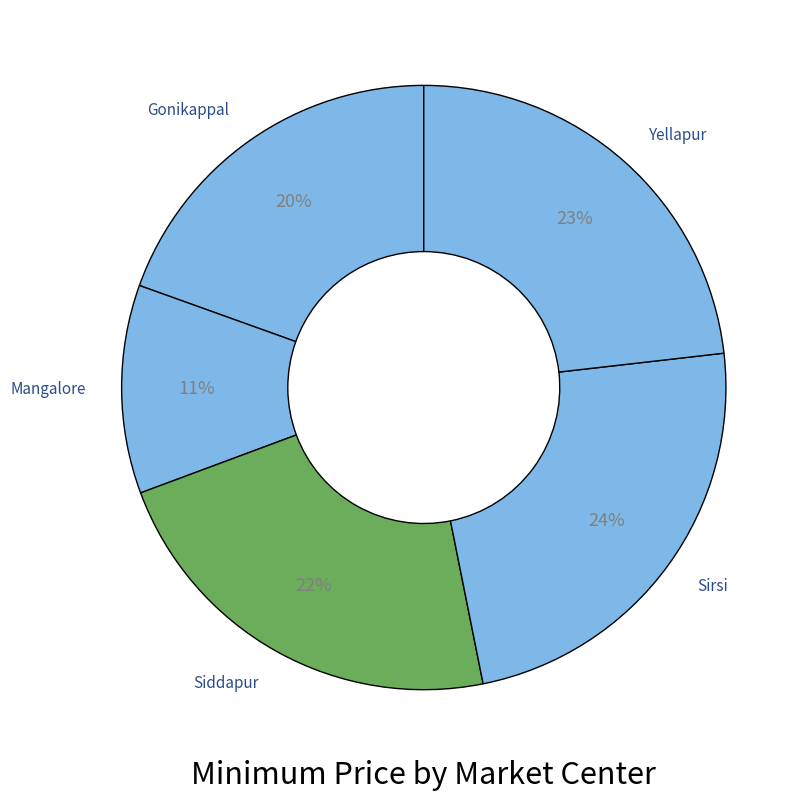

To the nearest percent, what is the average slice percentage?

20%